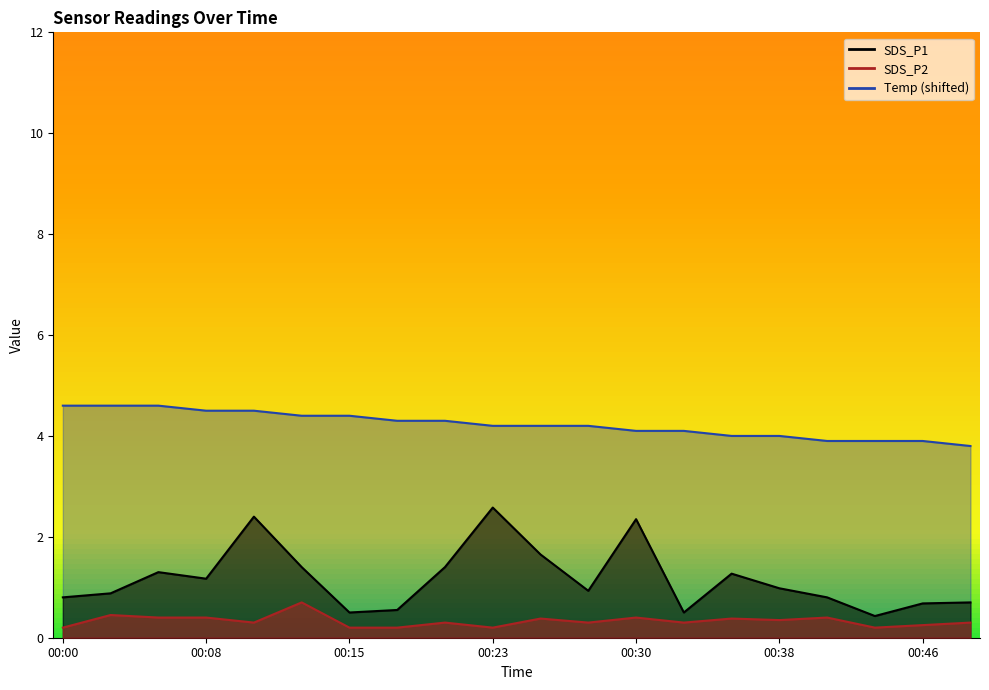

How many lines are shown in the chart?

3